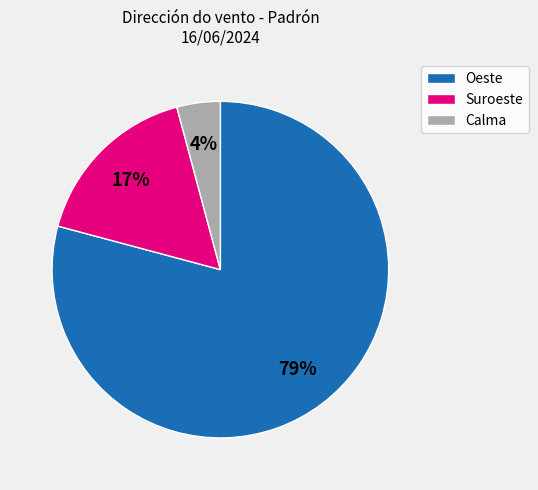

Is the sum of Oeste and Suroeste greater than half?

Yes